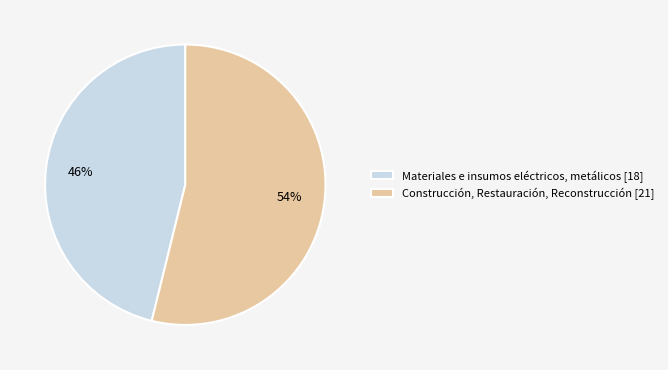

To the nearest percent, what percentage of the pie is Materiales e insumos eléctricos, metálicos?

46%